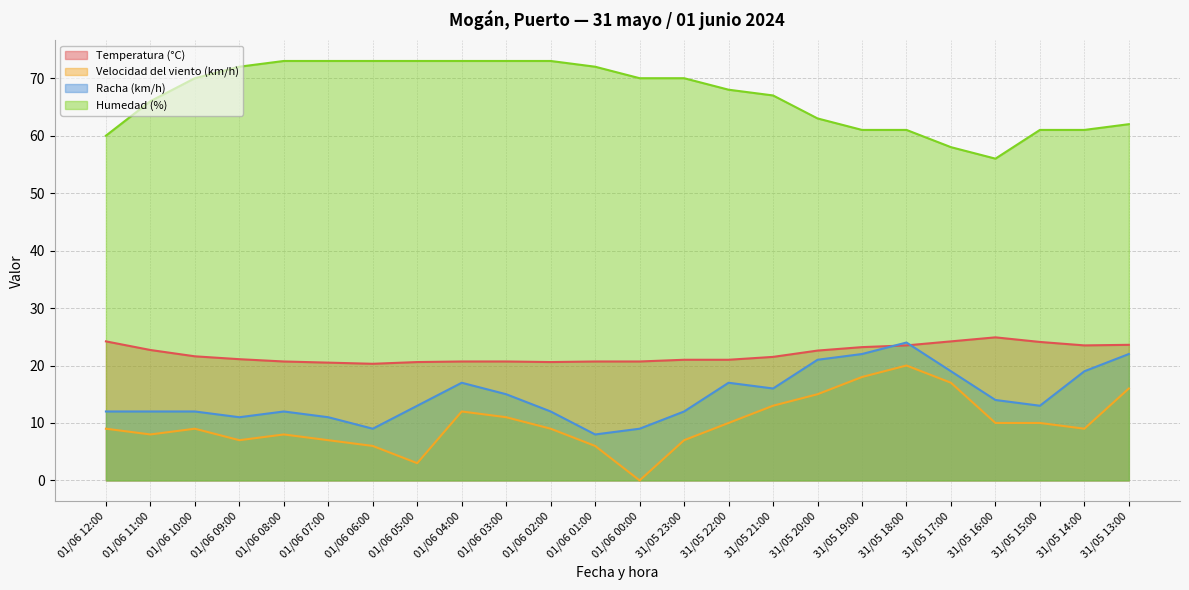

How many lines are shown in the chart?

4